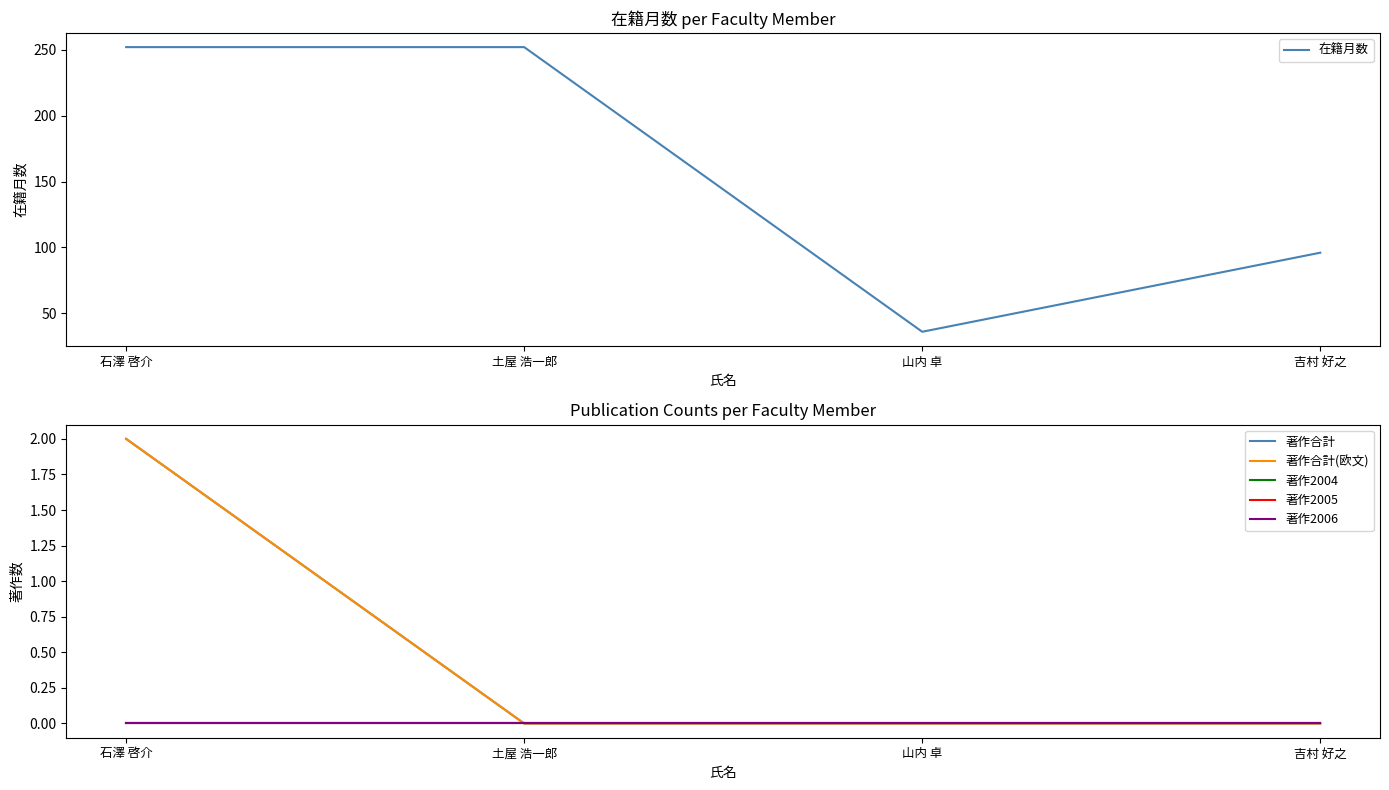

True or false: 著作合計 has a value of 1 at 石澤 啓介.

False